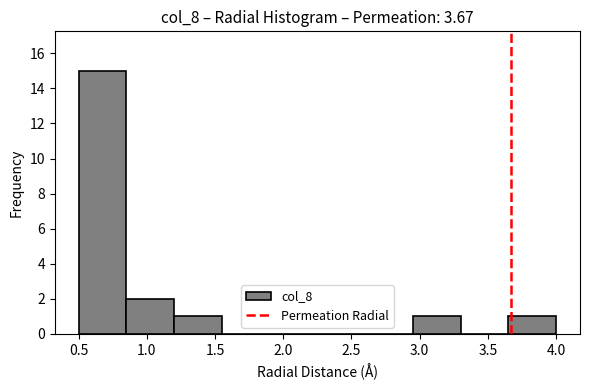

What is the height of the bar covering 2.95 to 3.30 on the x-axis? The values are not printed on the chart, so give them approximately, as read against the axis.

1